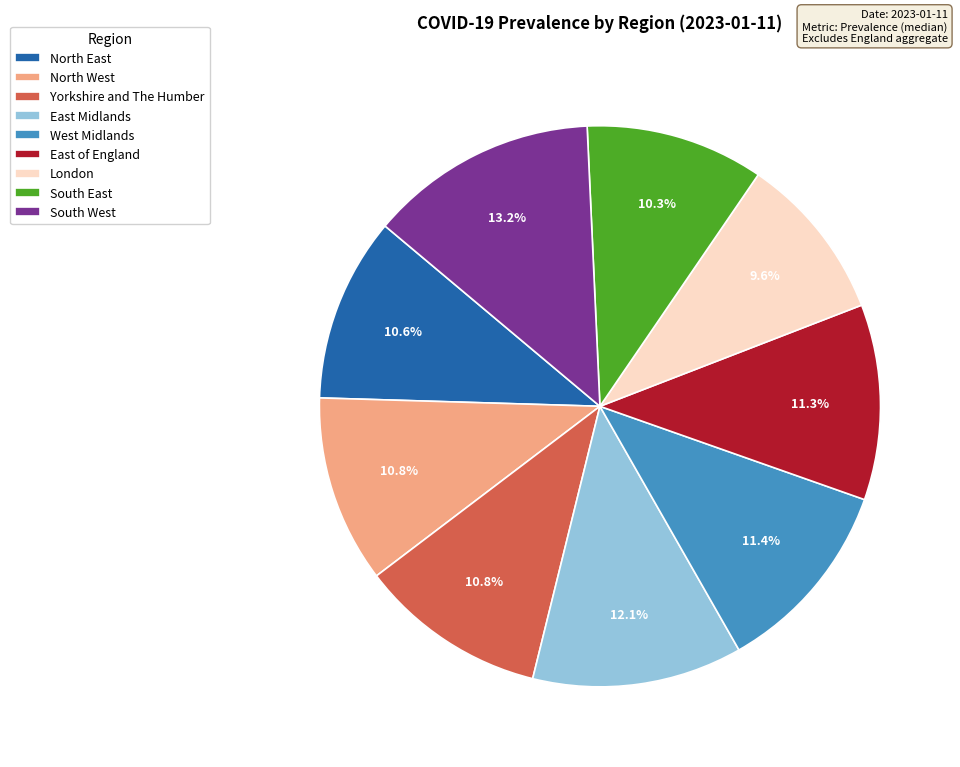

Is the sum of East of England and South West greater than half?

No